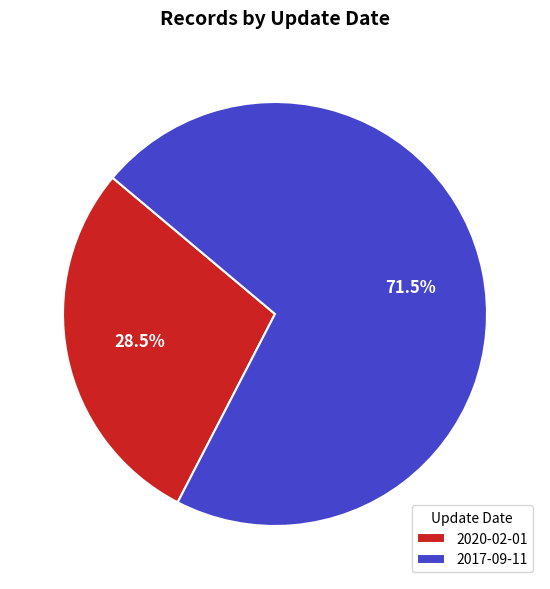

Approximately how many times larger is the value at 2020-02-01 compared to 2017-09-11?

0.4